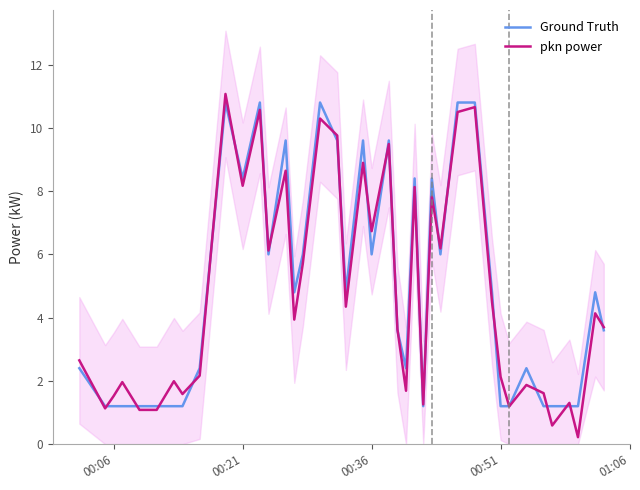

Is it true that Ground Truth equals 3.1 at 00:06?

False